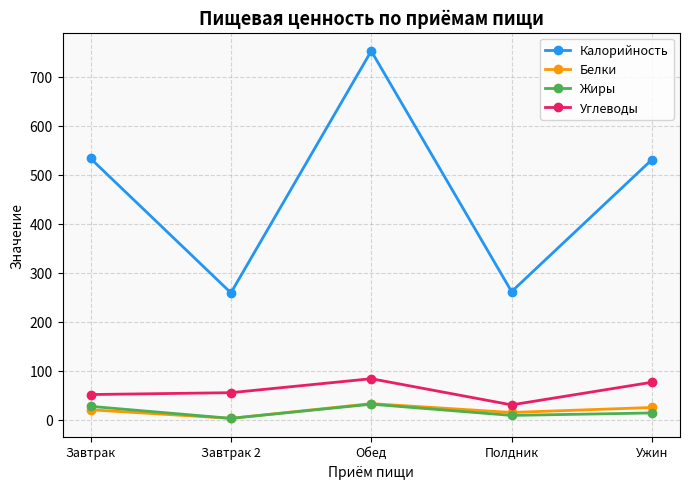

At which category does Белки reach its first local valley?

Завтрак 2